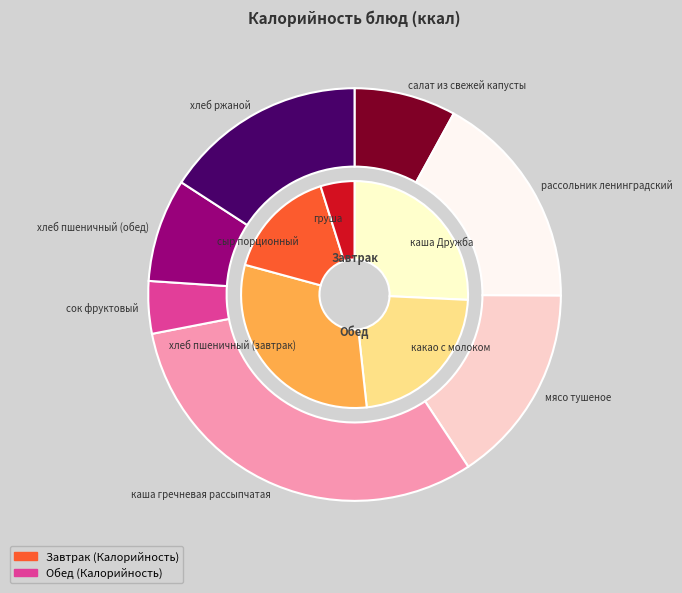

Do хлеб пшеничный (завтрак) and груша together represent more than half of the pie?

No